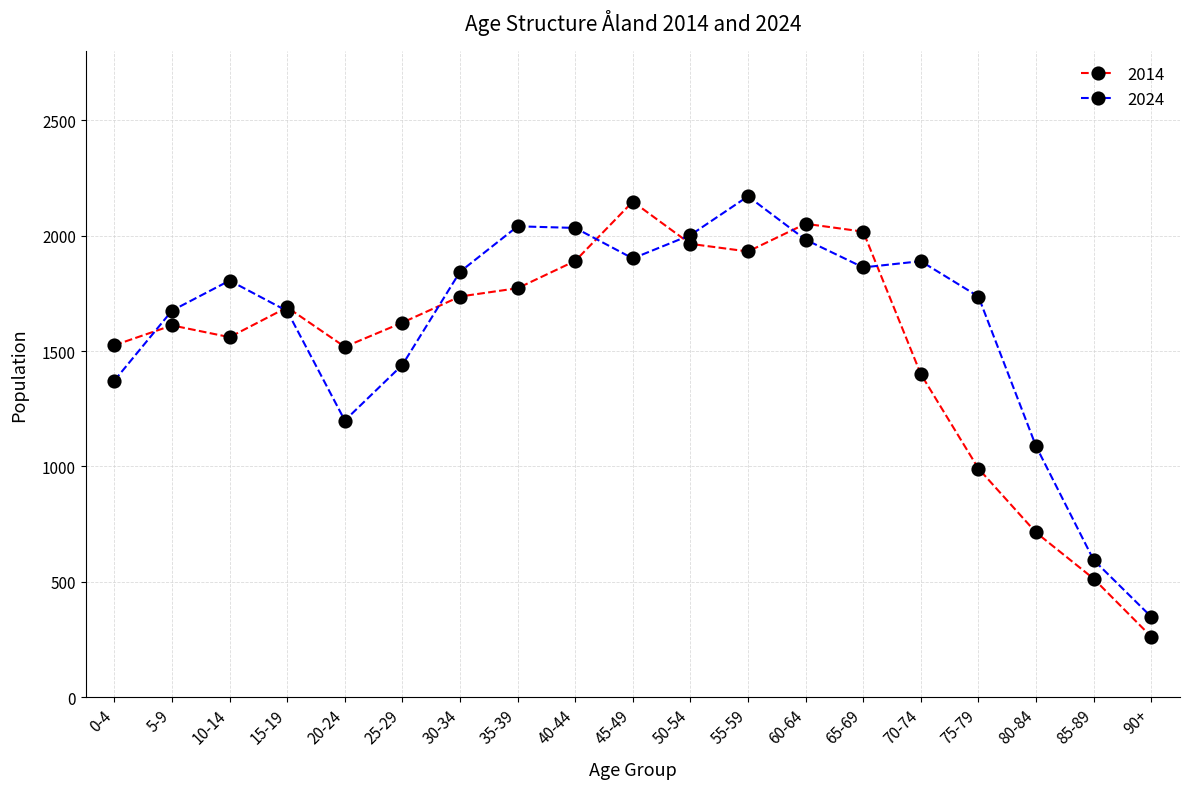

Which label corresponds to the smallest value in the chart?

90+